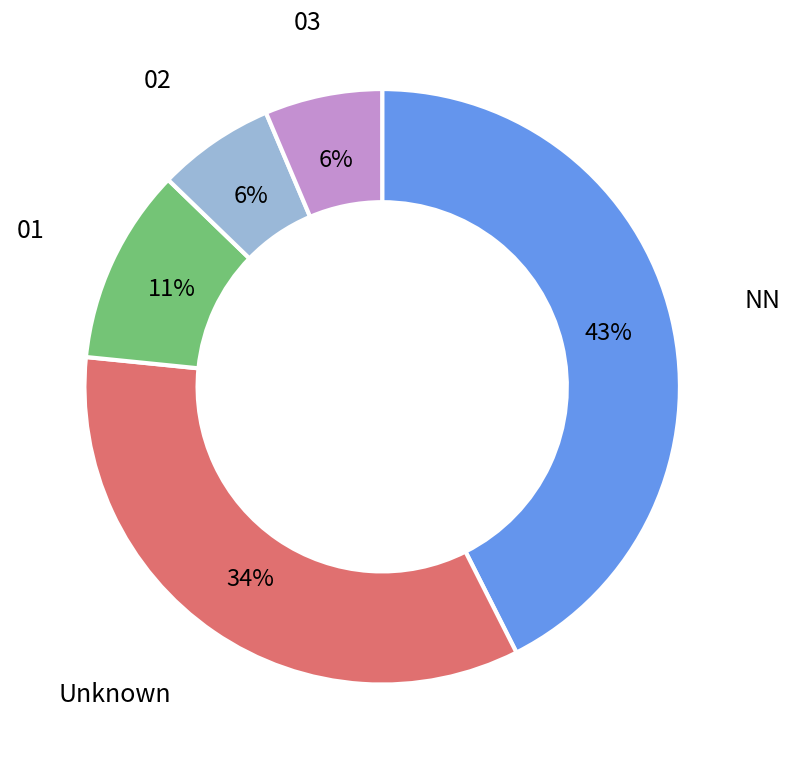

To the nearest percent, what is the average slice percentage?

20%